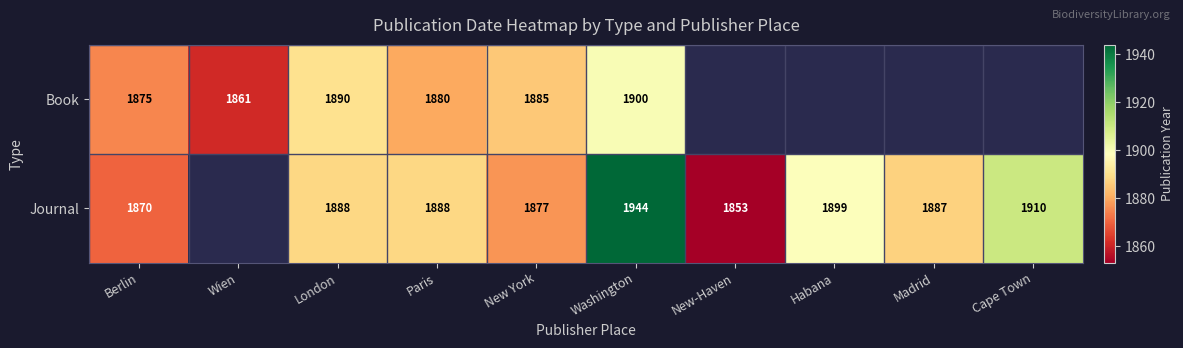

What is the spread (max minus min) of values at London?

2